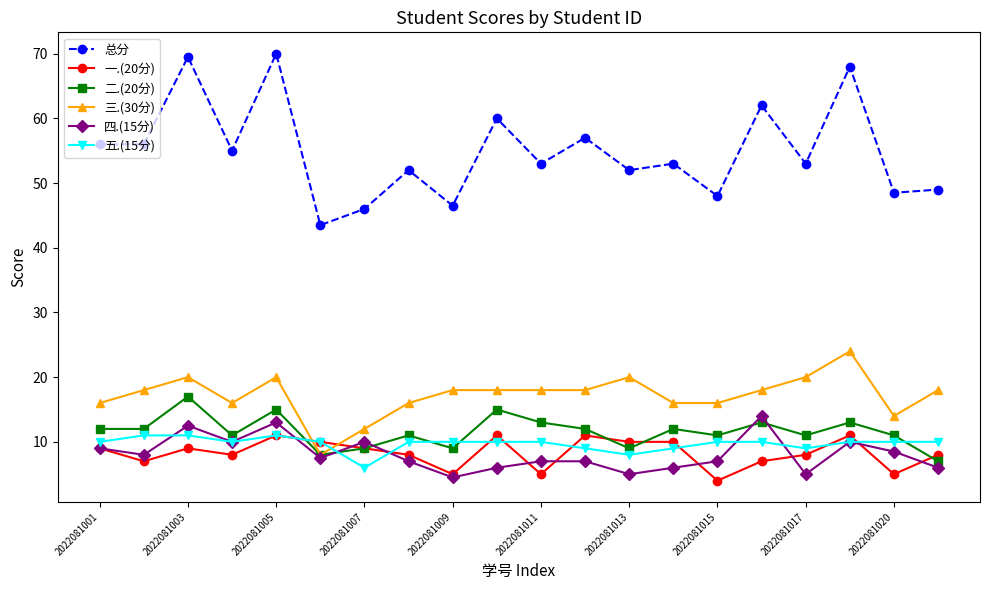

Count the 五.(15分) values in the range 10 to 11.

15